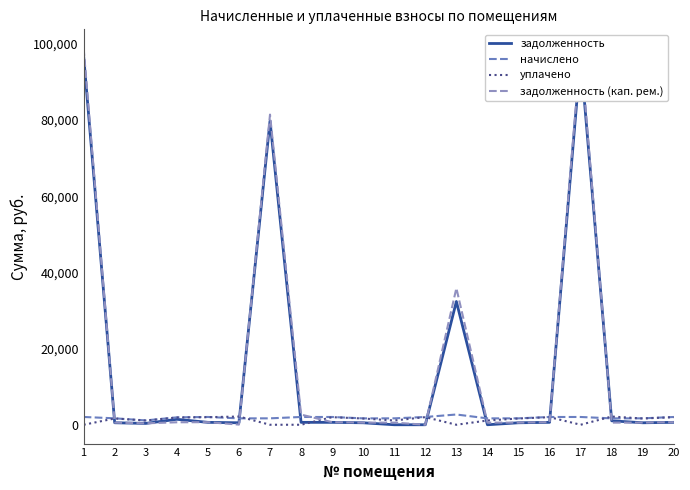

True or false: задолженность has a value of 520.4 at 19.

True